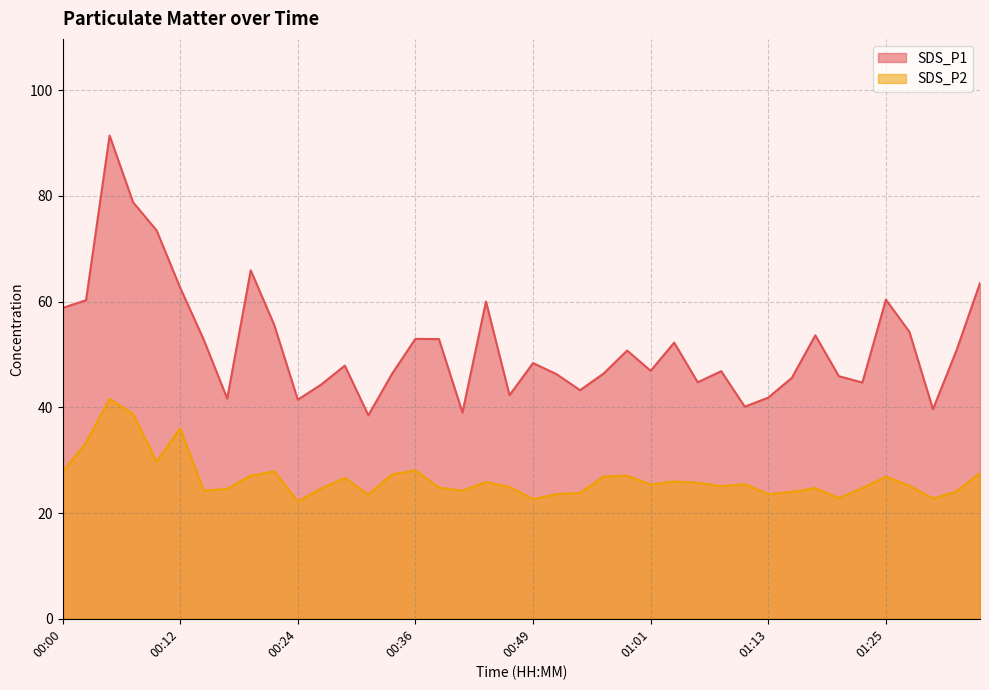

What is the spread (max minus min) of values at 00:17?

17.1